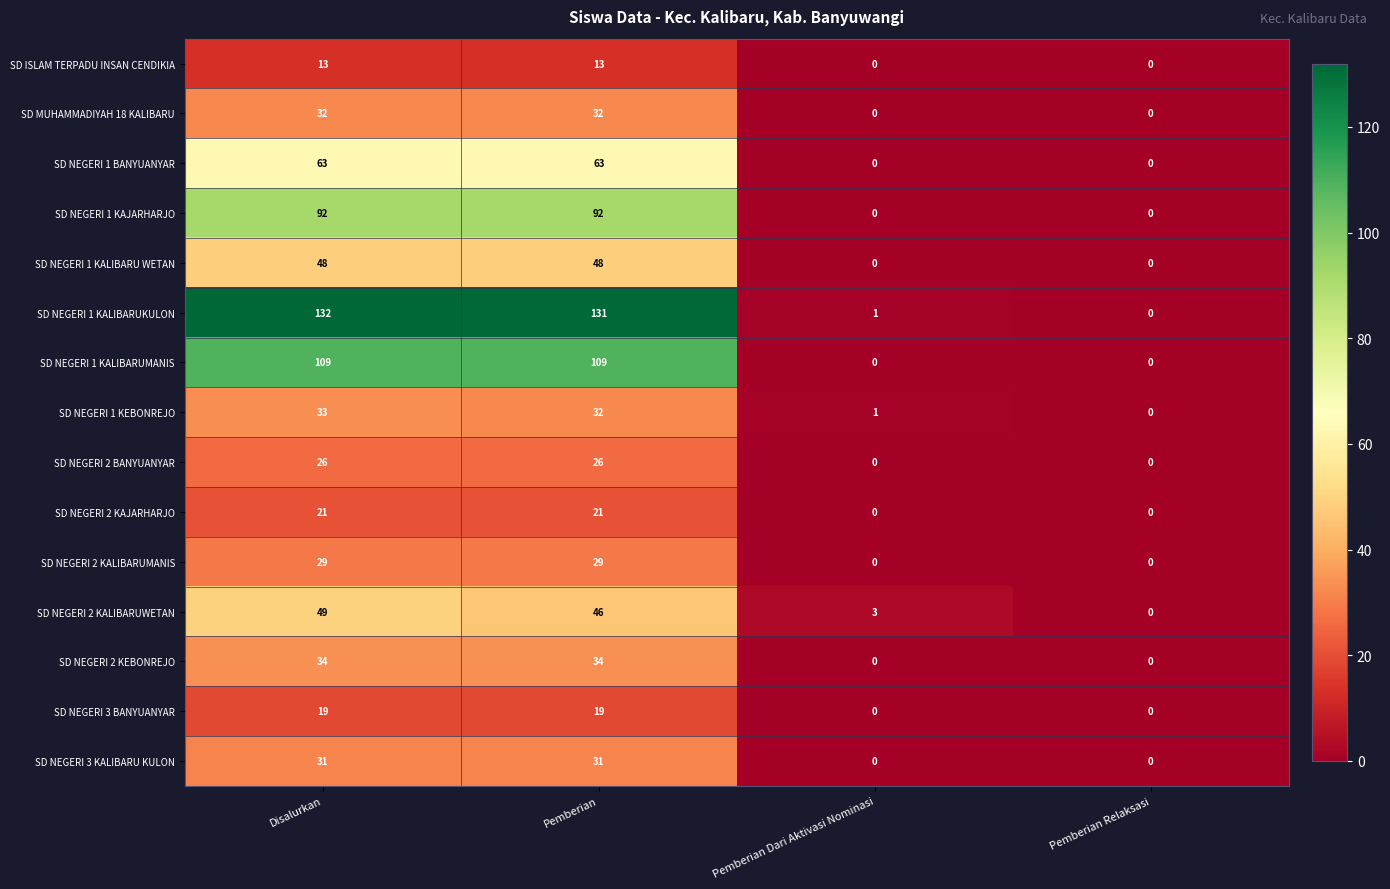

What is the difference between the SD MUHAMMADIYAH 18 KALIBARU values at Pemberian Relaksasi and Pemberian?

32